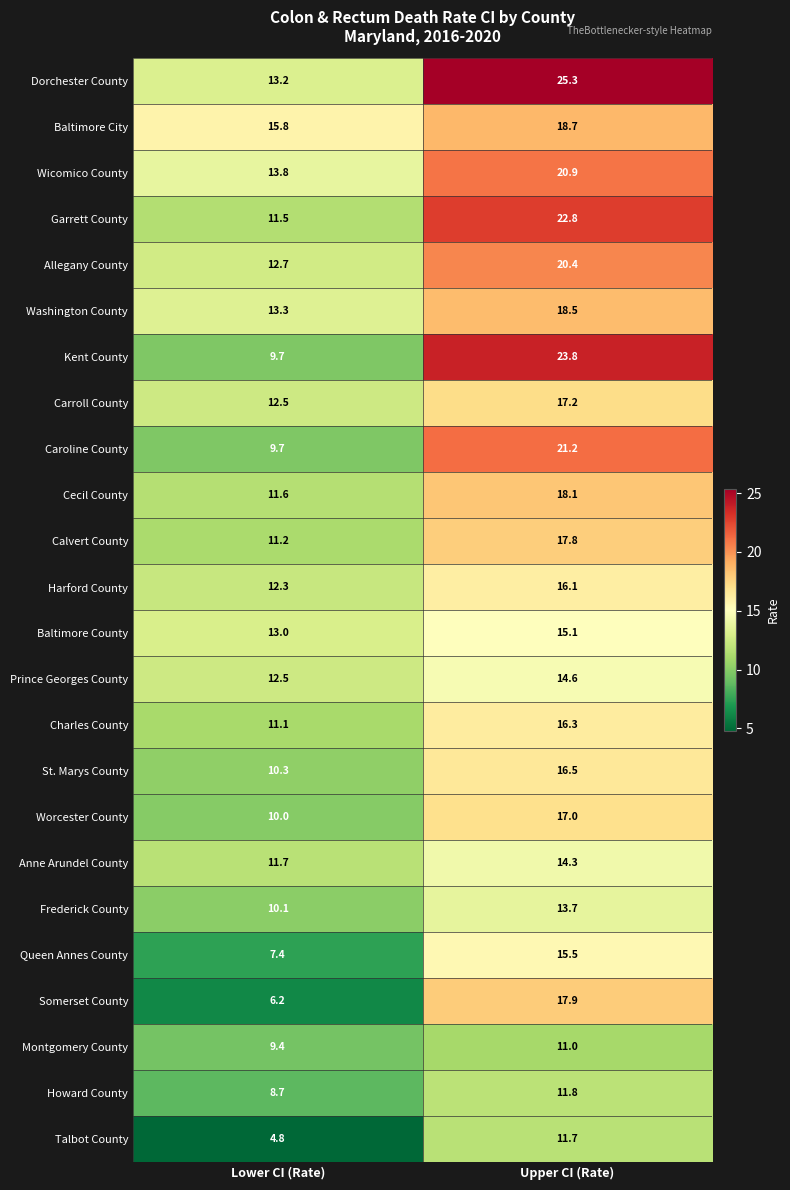

What is the maximum value shown in the chart?

25.3